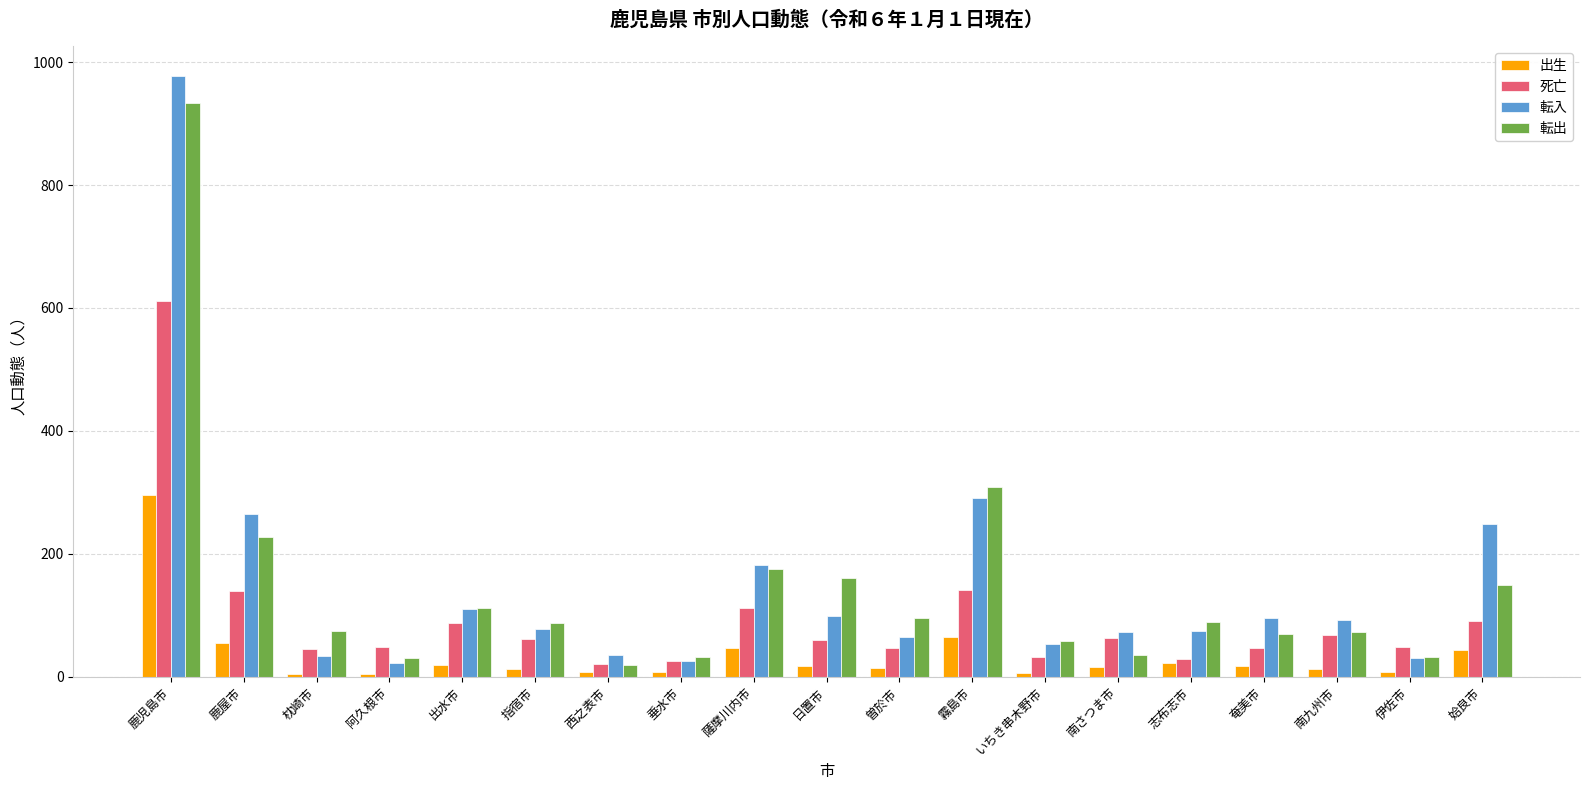

Is the value of 転出 at 奄美市 greater than the value of 転入 at 伊佐市?

Yes